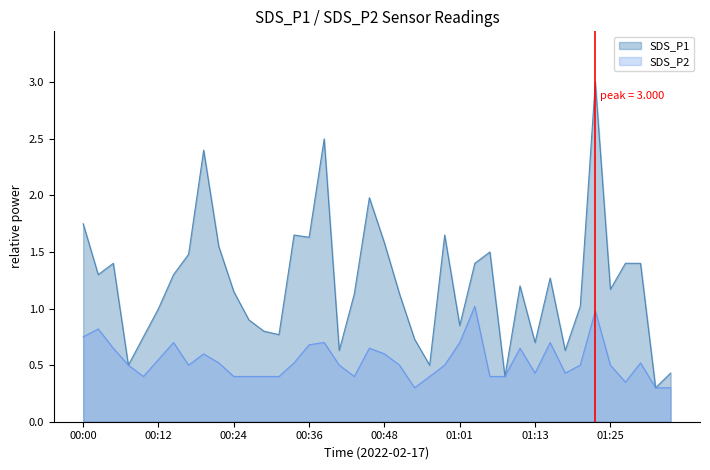

What position from the right is 01:32?

2